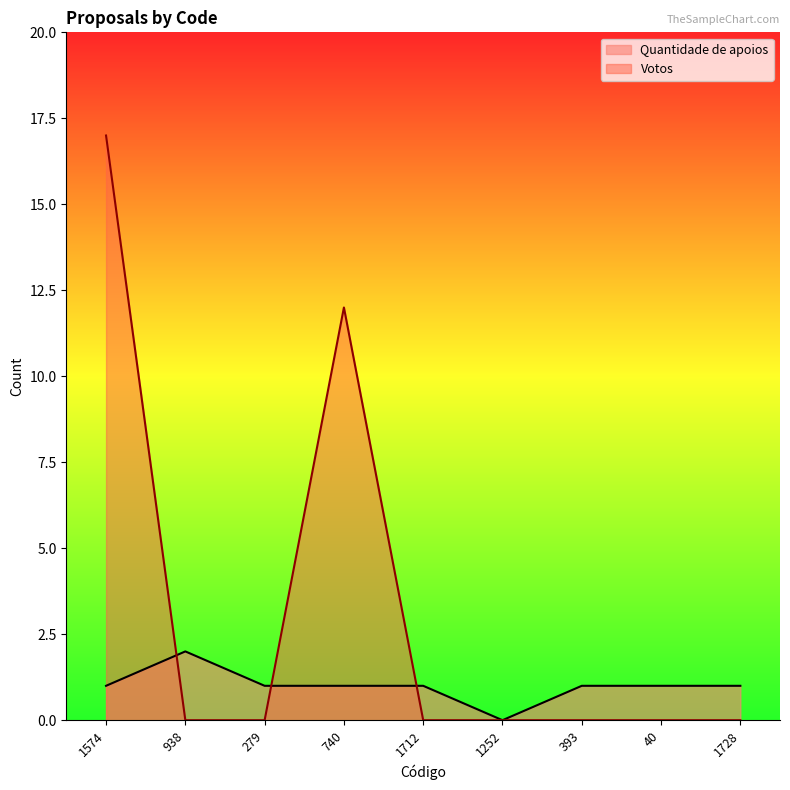

Between 1712 and 40, which series saw the biggest shift?

Quantidade de apoios